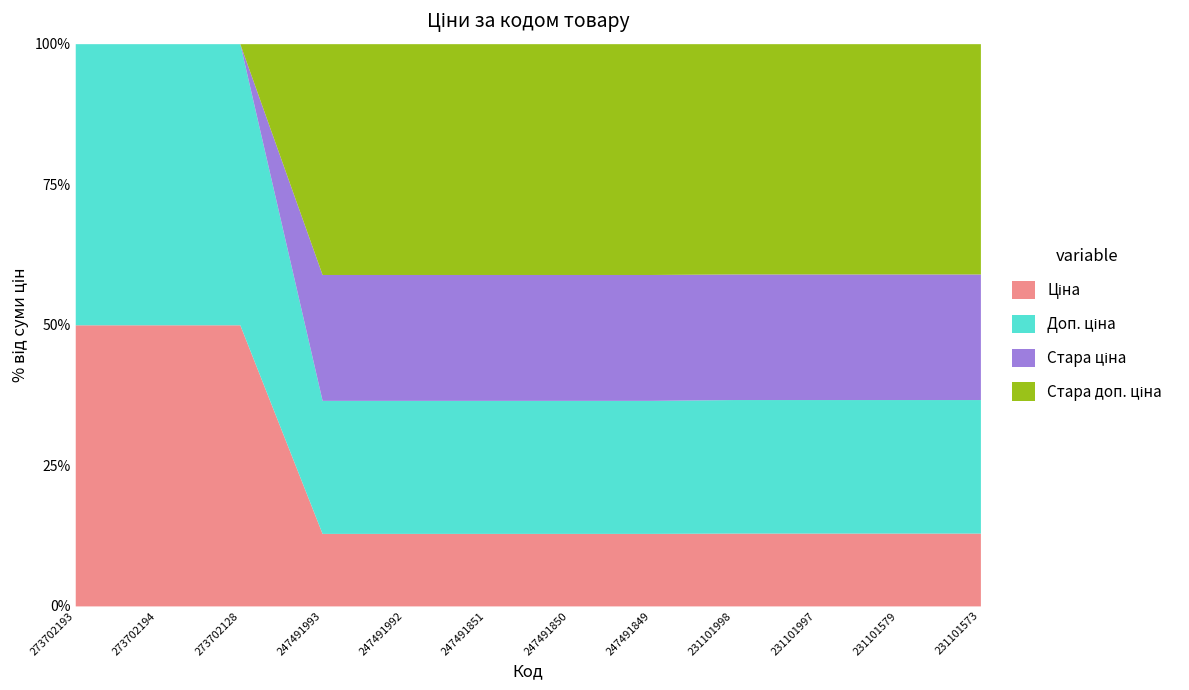

What is the total value across all series at 247491851?

100.0